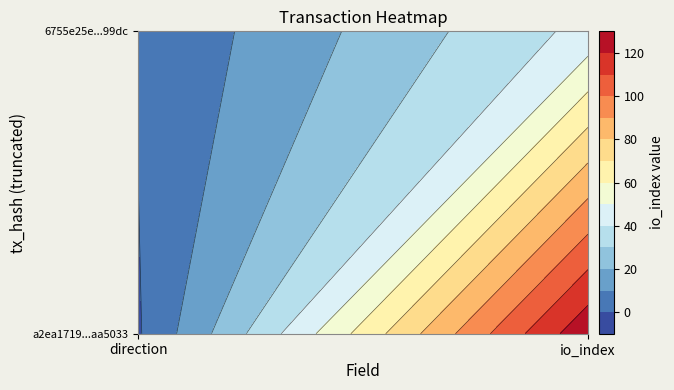

Is the value of a2ea1719827ea14d80671d7c0bf258898aa5033 at 0 greater than the value of 6755e25ecd2d9d87fb7f83a7e841c246bbd99dc at 1?

No